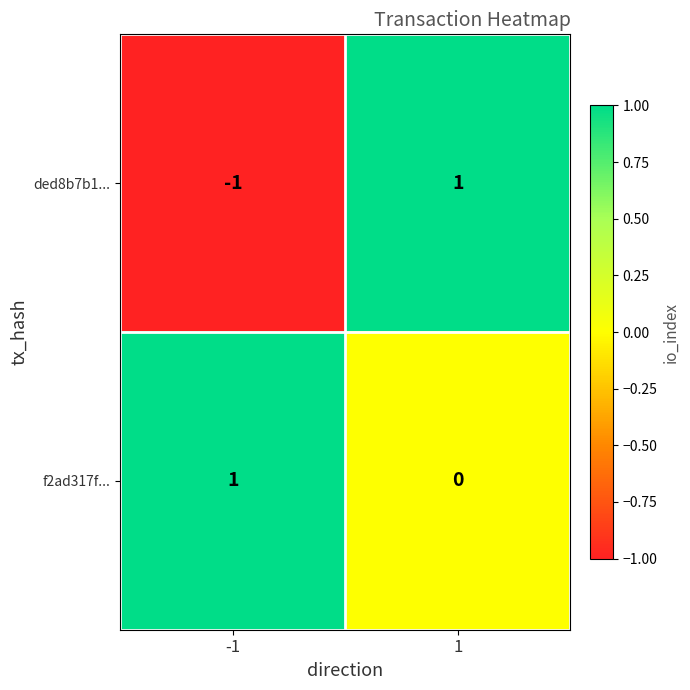

List the labels in order of ded8b7b1... value, largest first.

1, -1